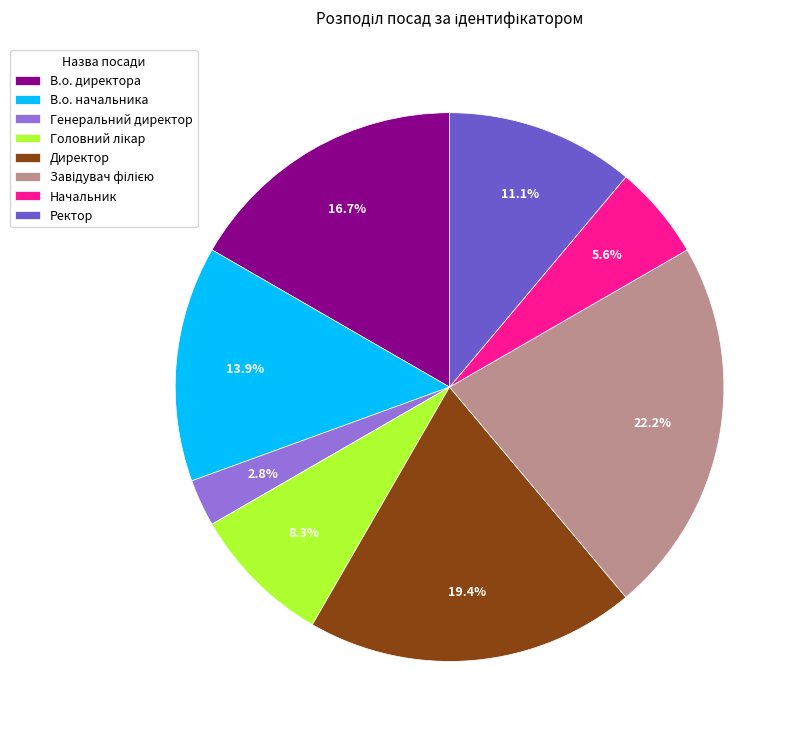

Between Генеральний директор and Директор, which is larger?

Директор